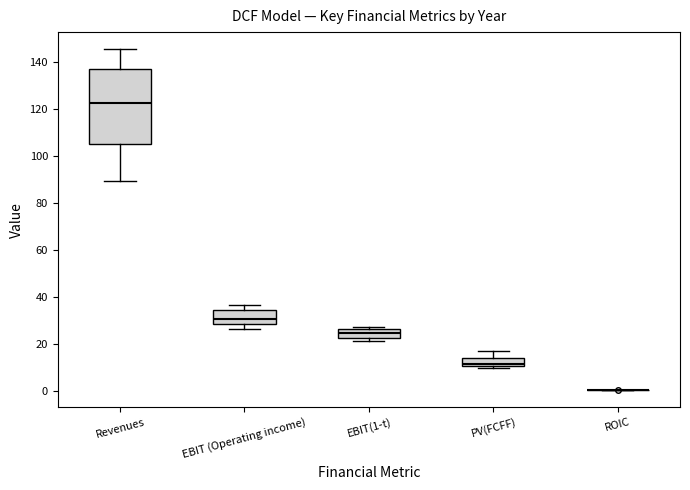

Where does the median line of the box for EBIT (Operating income) sit on the y-axis? The values are not printed on the chart, so give them approximately, as read against the axis.

30